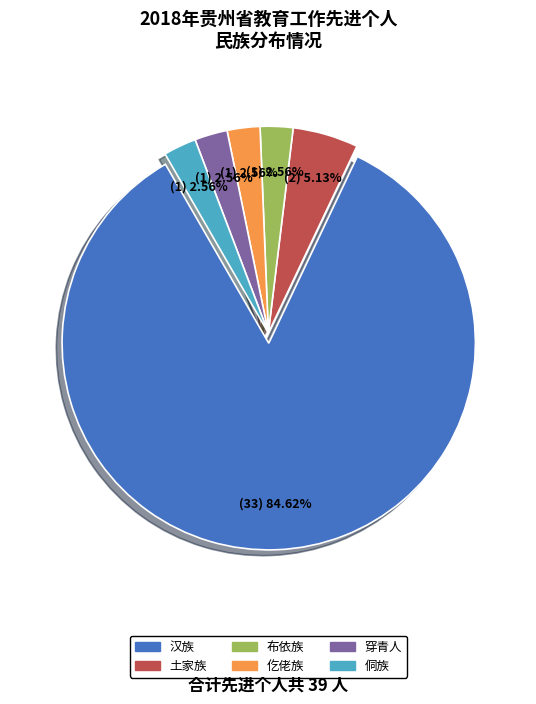

Approximately how many times larger is the value at 仡佬族 compared to 侗族?

1.0